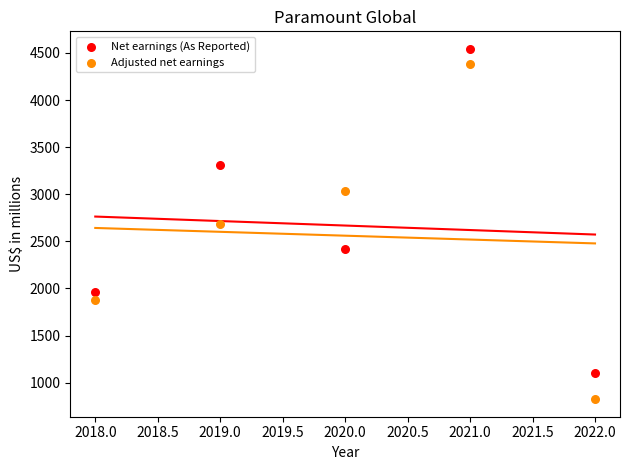

In the Adjusted net earnings series, what Y value is closest to 2603?

2683